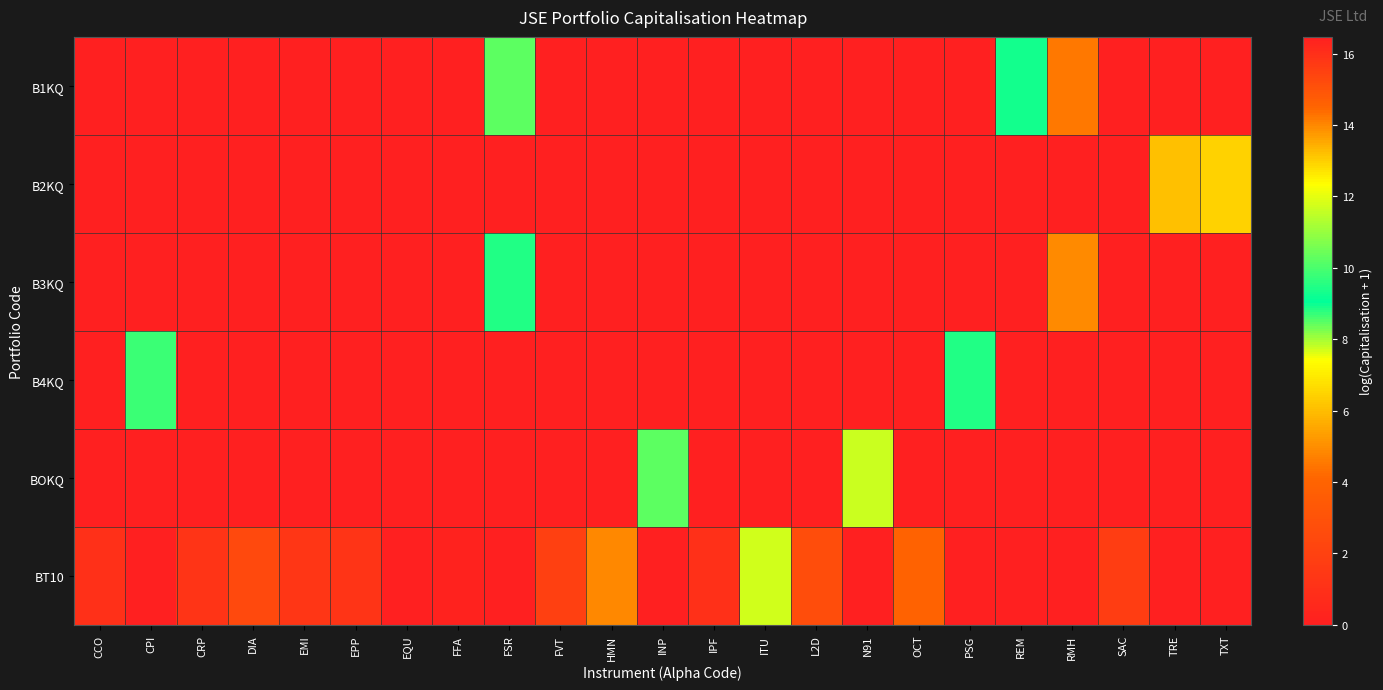

Reading left to right, what are all the values shown in this chart?

B1KQ: CCO=0.0	CPI=0.0	CRP=0.0	DIA=0.0	EMI=0.0	EPP=0.0	EQU=0.0	FFA=0.0	FSR=8.5	FVT=0.0	HMN=0.0	INP=0.0	IPF=0.0	ITU=0.0	L2D=0.0	N91=0.0	OCT=0.0	PSG=0.0	REM=9.3	RMH=4.6	SAC=0.0	TRE=0.0	TXT=0.0
B2KQ: CCO=0.0	CPI=0.0	CRP=0.0	DIA=0.0	EMI=0.0	EPP=0.0	EQU=0.0	FFA=0.0	FSR=0.0	FVT=0.0	HMN=0.0	INP=0.0	IPF=0.0	ITU=0.0	L2D=0.0	N91=0.0	OCT=0.0	PSG=0.0	REM=0.0	RMH=0.0	SAC=0.0	TRE=6.1	TXT=6.5
B3KQ: CCO=0.0	CPI=0.0	CRP=0.0	DIA=0.0	EMI=0.0	EPP=0.0	EQU=0.0	FFA=0.0	FSR=8.8	FVT=0.0	HMN=0.0	INP=0.0	IPF=0.0	ITU=0.0	L2D=0.0	N91=0.0	OCT=0.0	PSG=0.0	REM=0.0	RMH=4.9	SAC=0.0	TRE=0.0	TXT=0.0
B4KQ: CCO=0.0	CPI=9.8	CRP=0.0	DIA=0.0	EMI=0.0	EPP=0.0	EQU=0.0	FFA=0.0	FSR=0.0	FVT=0.0	HMN=0.0	INP=0.0	IPF=0.0	ITU=0.0	L2D=0.0	N91=0.0	OCT=0.0	PSG=8.8	REM=0.0	RMH=0.0	SAC=0.0	TRE=0.0	TXT=0.0
BOKQ: CCO=0.0	CPI=0.0	CRP=0.0	DIA=0.0	EMI=0.0	EPP=0.0	EQU=0.0	FFA=0.0	FSR=0.0	FVT=0.0	HMN=0.0	INP=8.5	IPF=0.0	ITU=0.0	L2D=0.0	N91=7.8	OCT=0.0	PSG=0.0	REM=0.0	RMH=0.0	SAC=0.0	TRE=0.0	TXT=0.0
BT10: CCO=16.0	CPI=0.0	CRP=15.9	DIA=15.3	EMI=15.8	EPP=15.9	EQU=16.5	FFA=16.4	FSR=0.0	FVT=15.6	HMN=14.0	INP=0.0	IPF=16.0	ITU=11.8	L2D=15.2	N91=0.0	OCT=14.6	PSG=0.0	REM=0.0	RMH=0.0	SAC=15.6	TRE=0.0	TXT=0.0